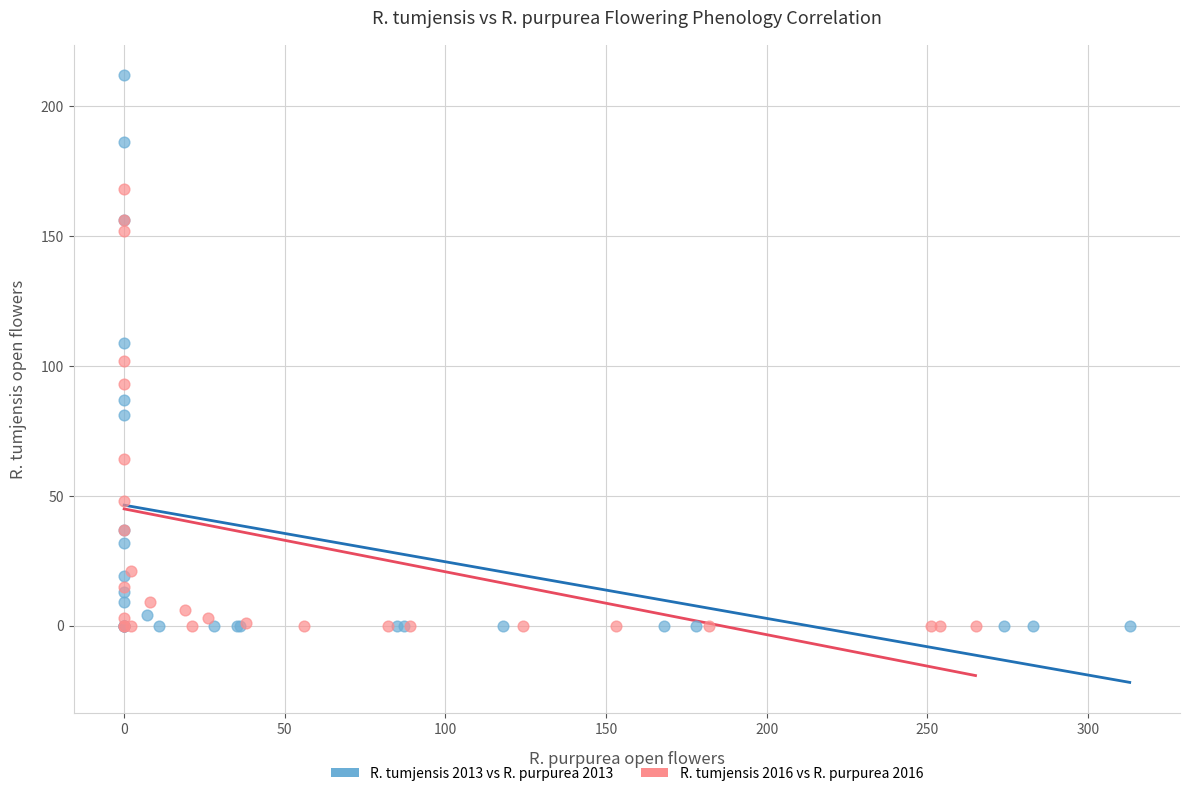

Which series reaches the maximum Y coordinate?

R. tumjensis 2013 vs R. purpurea 2013